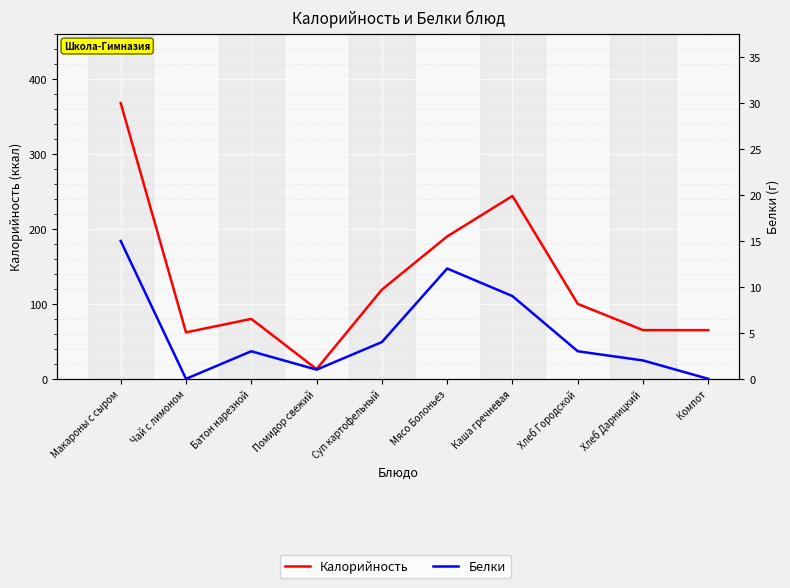

How many values in Белки are above zero?

8